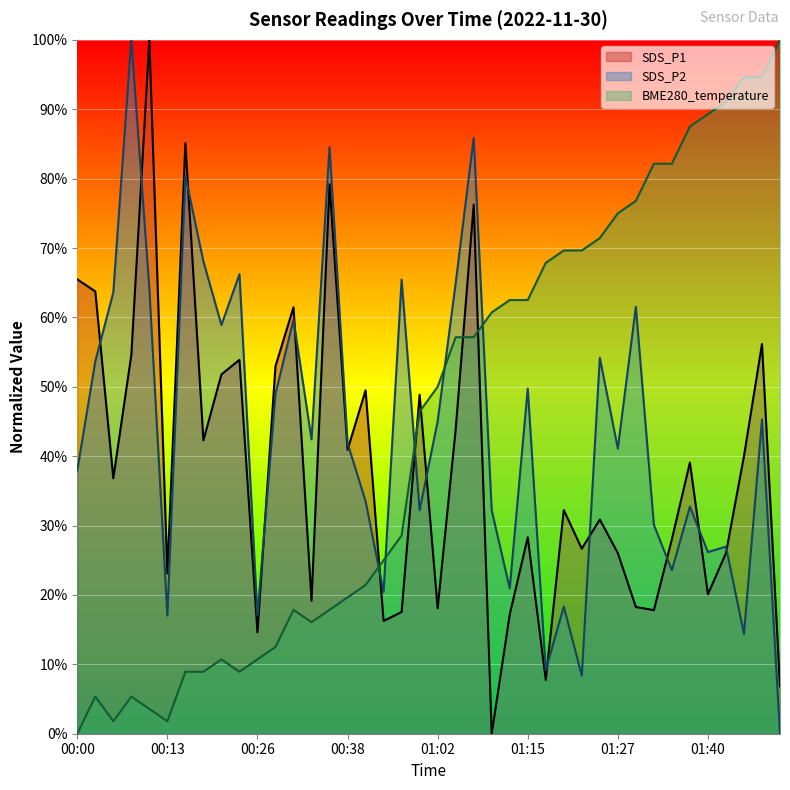

What is the difference between the SDS_P2 values at 01:32 and 00:23?

36.1